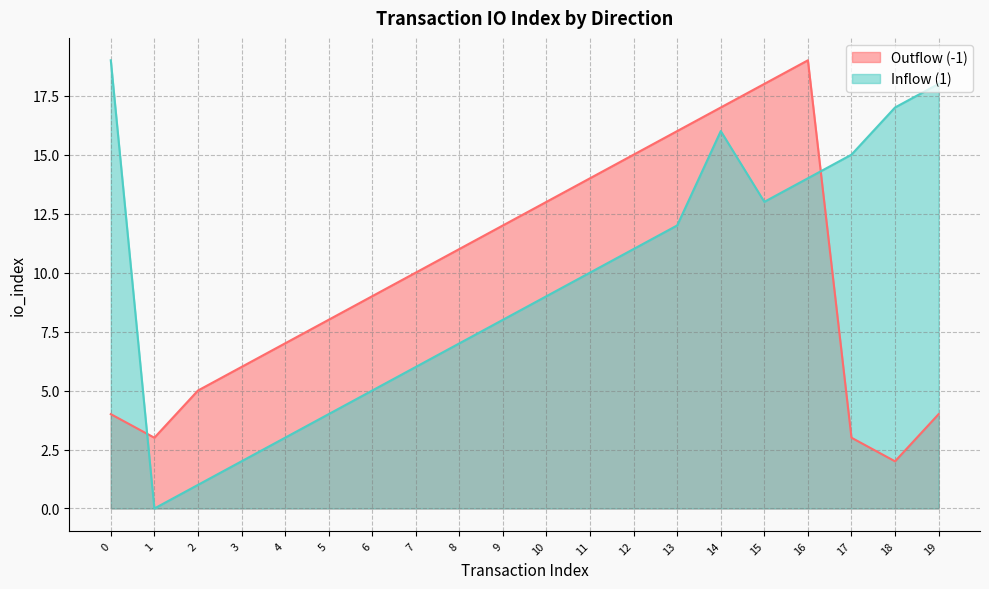

At how many categories does at least one series exceed 11?

12